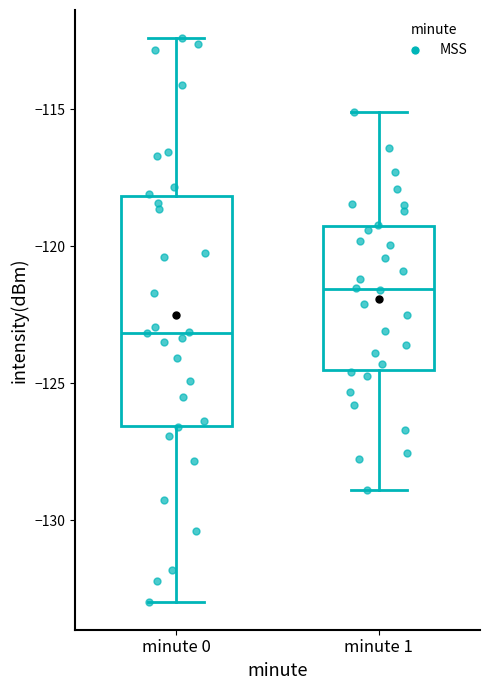

Which box has the highest median line?

minute 1